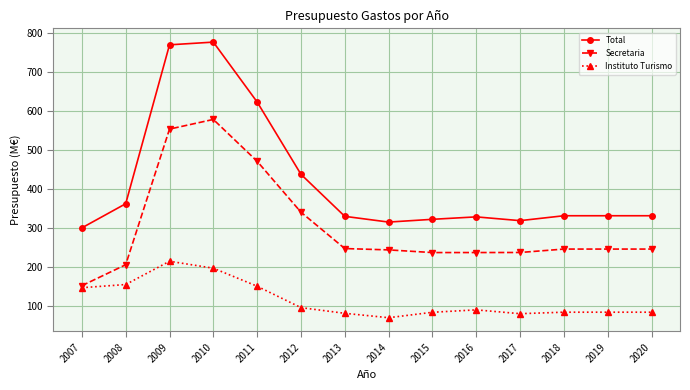

What is the value of the Instituto Turismo point at the 13th from the left?

85.3